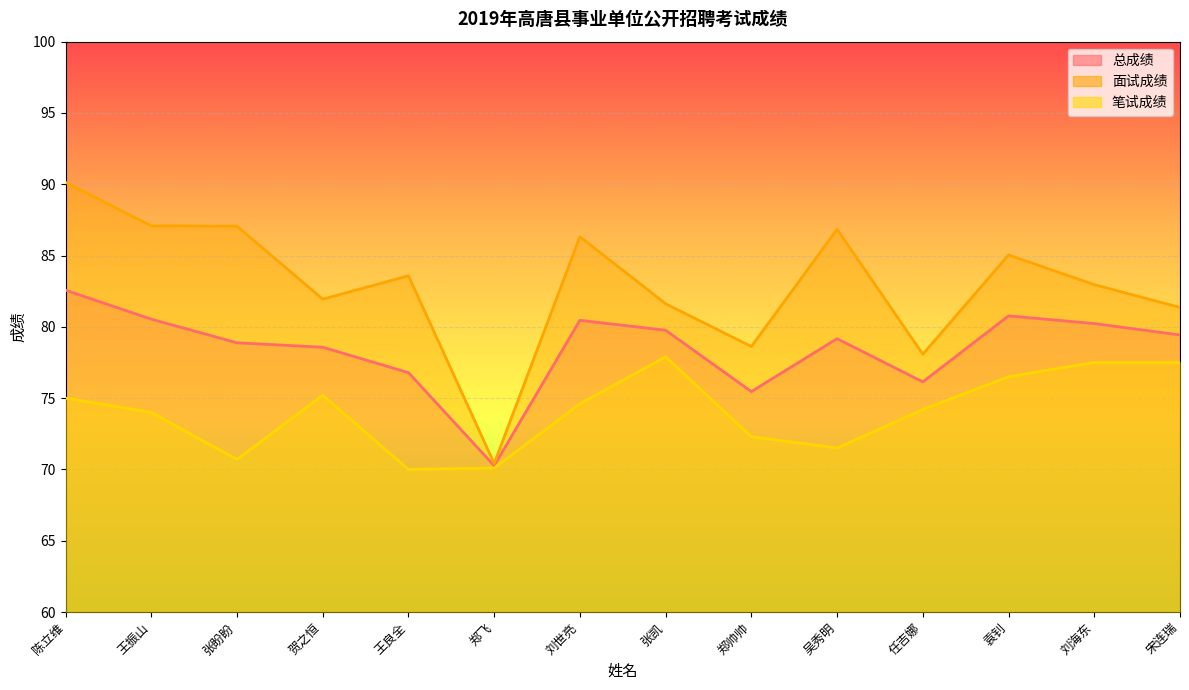

Is the value of 总成绩 at 任吉娜 greater than the value of 笔试成绩 at 刘海东?

No